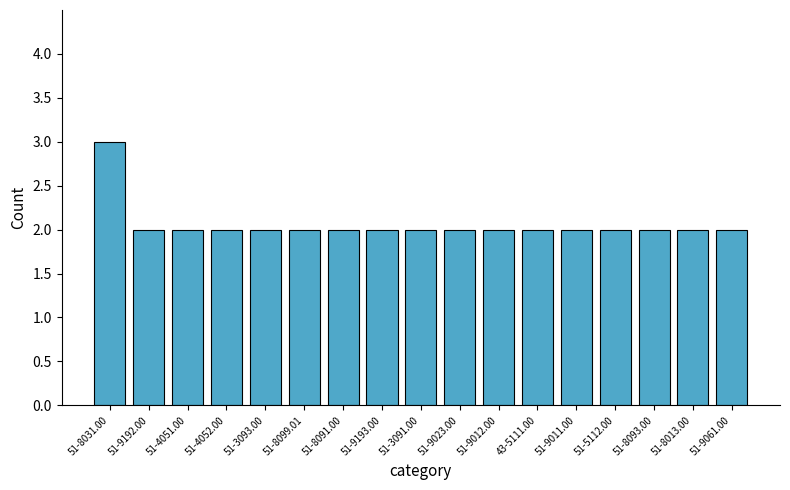

What is the value of the 2nd bar from the left?

2